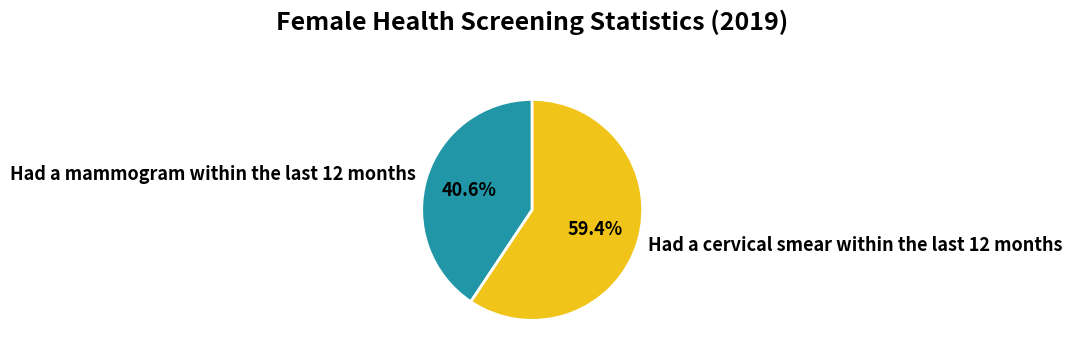

Rank the categories by value from lowest to highest.

Had a mammogram within the last 12 months, Had a cervical smear within the last 12 months